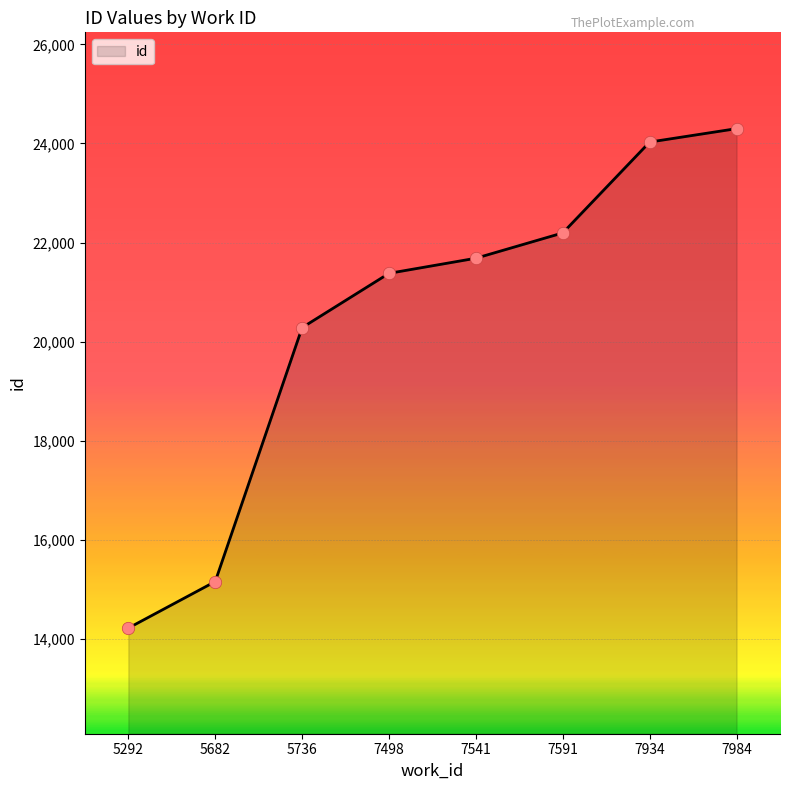

What is the change in value from 7498 to 7541?

+305